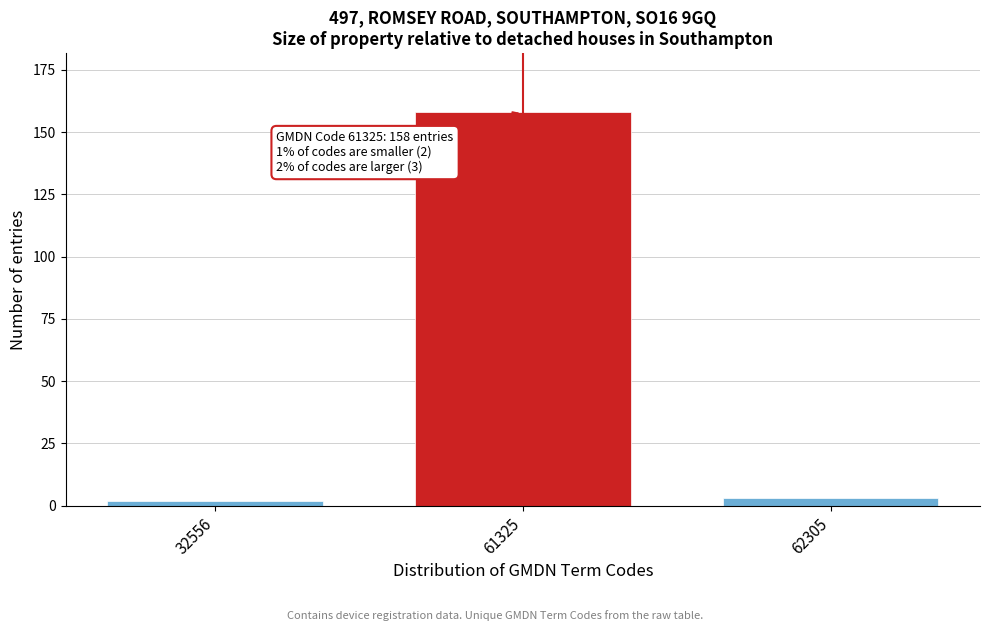

Reading left to right, what are all the values shown in this chart?

32556=2	61325=158	62305=3